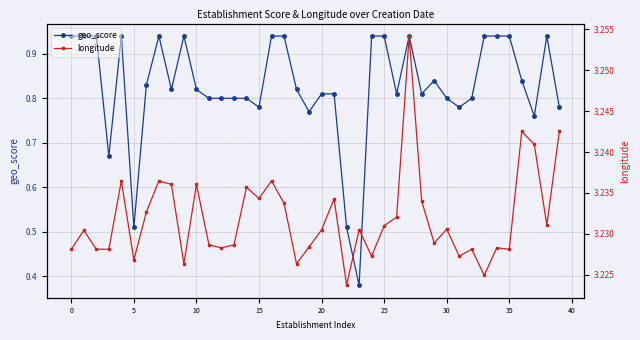

How many lines are shown in the chart?

2